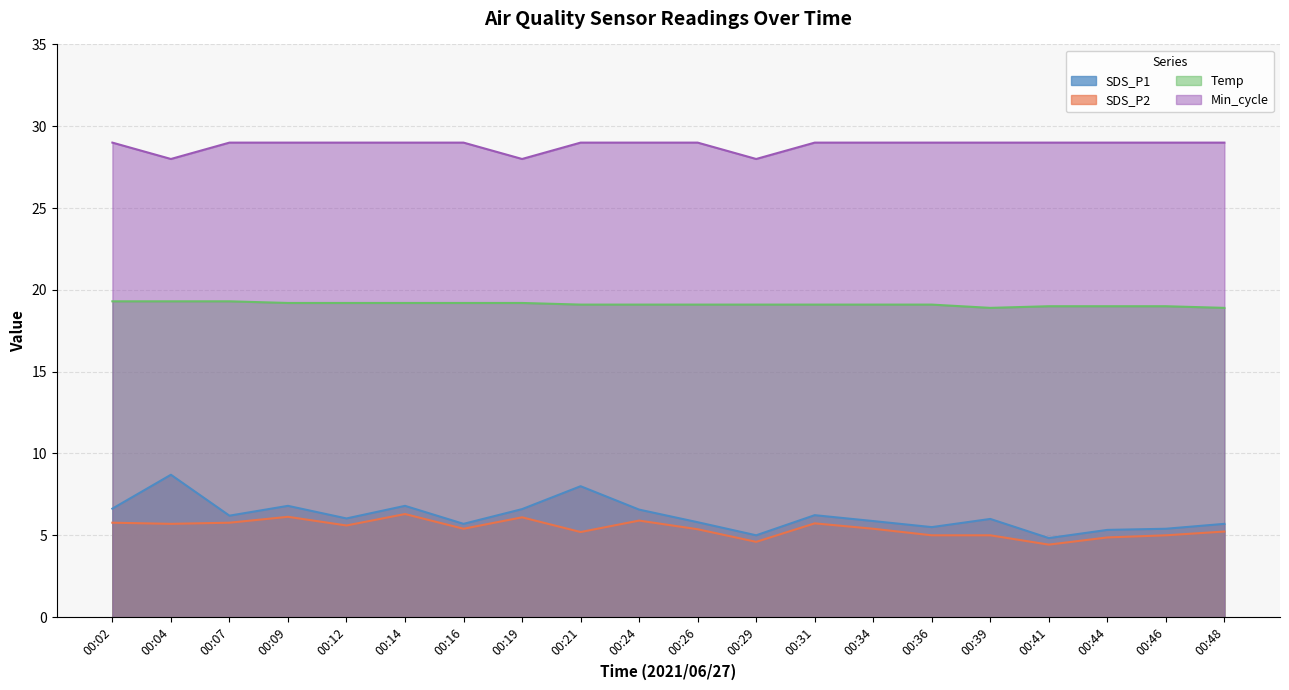

True or false: Temp has more than 0 points higher than both neighbors.

False